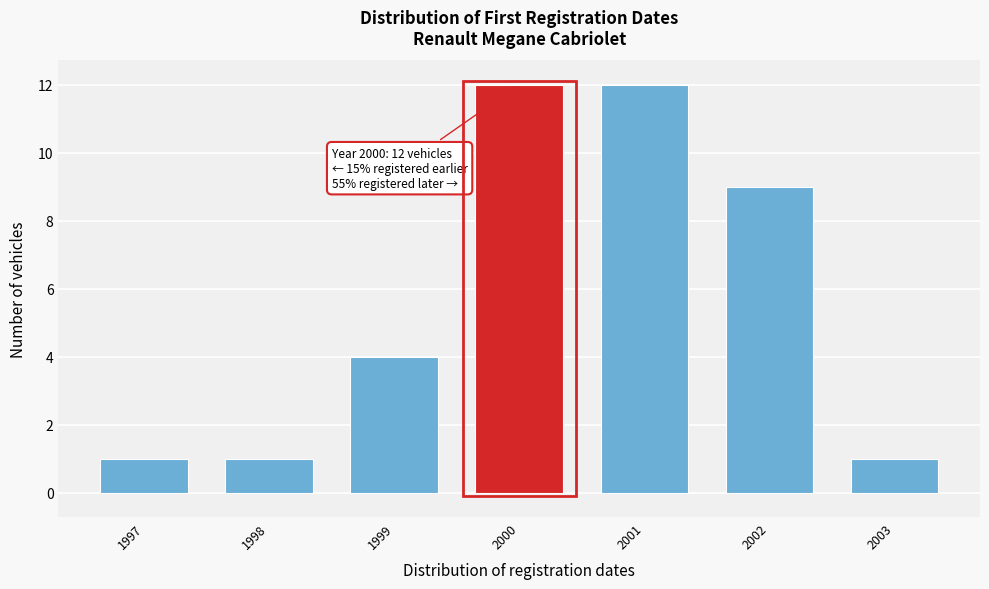

Reading left to right, extract all data points from this chart.

1	1	4	12	12	9	1